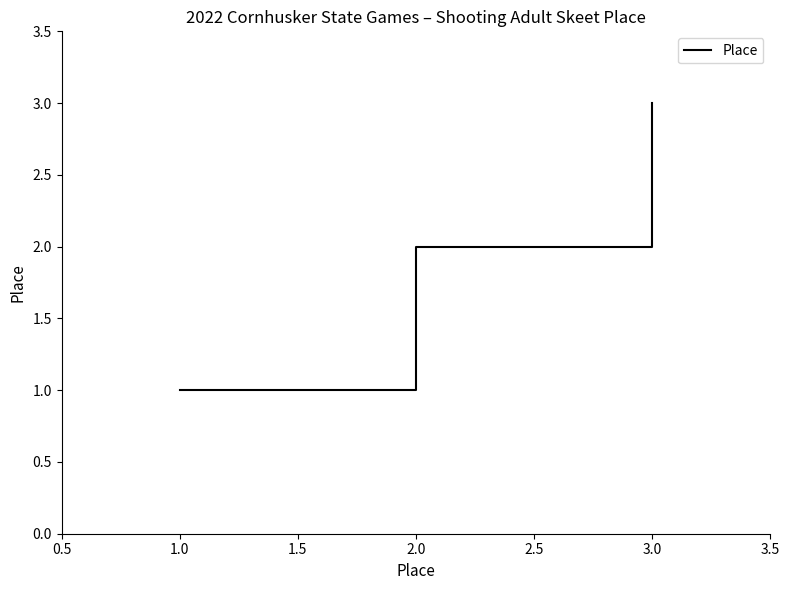

Does the chart display data point markers on the line(s)?

No